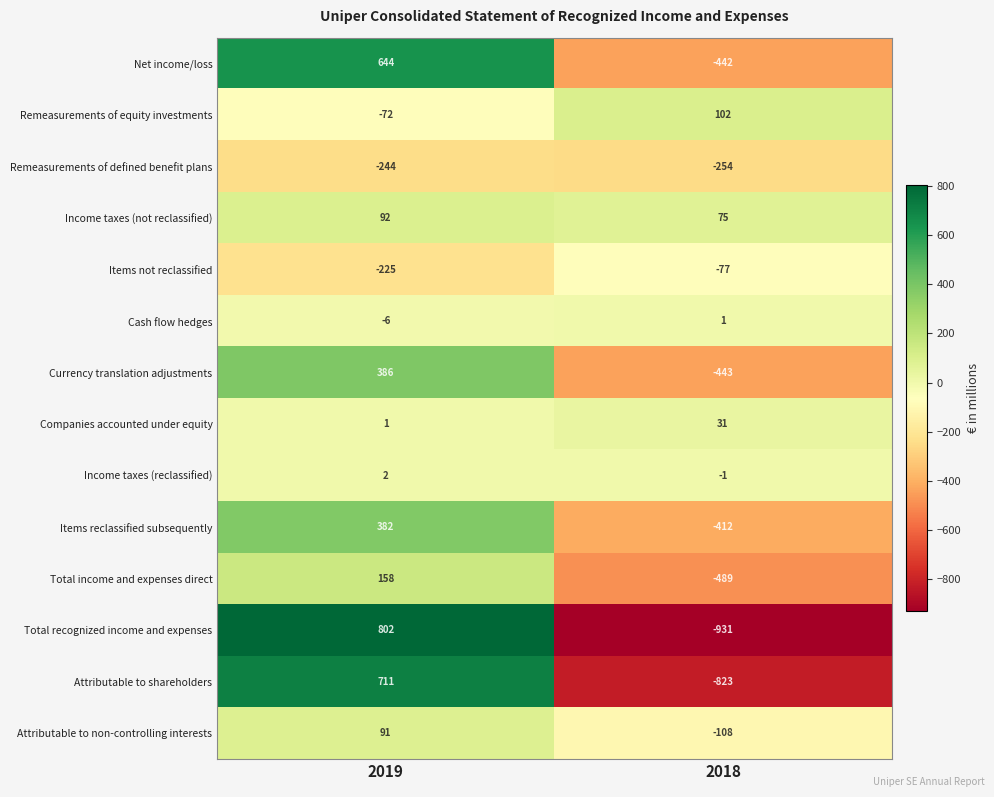

What is the total value across all series at 2019?

2722